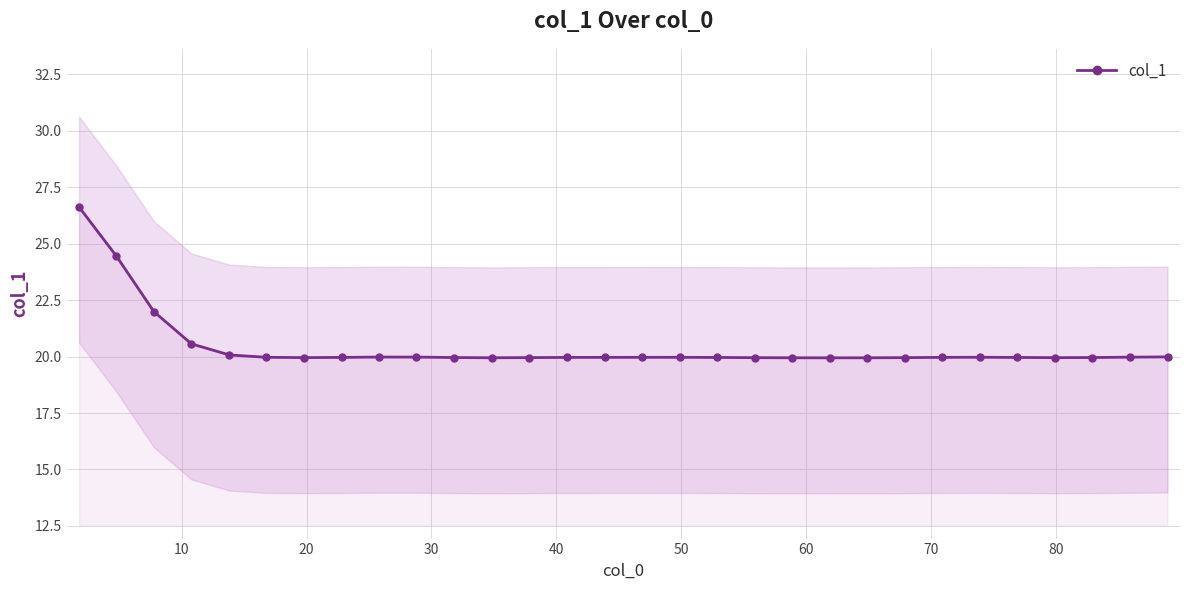

True or false: col_1 has more than 2 interior local peaks.

True